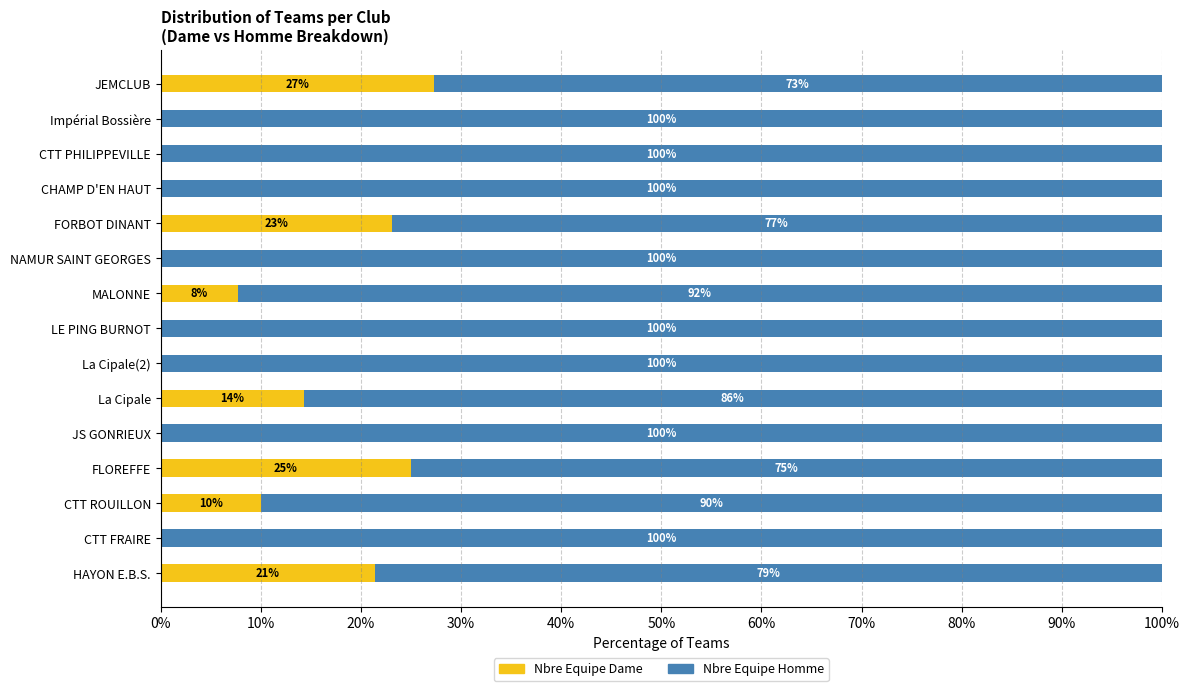

Is it true that Nbre Equipe Dame equals -17.6 at CTT FRAIRE?

False